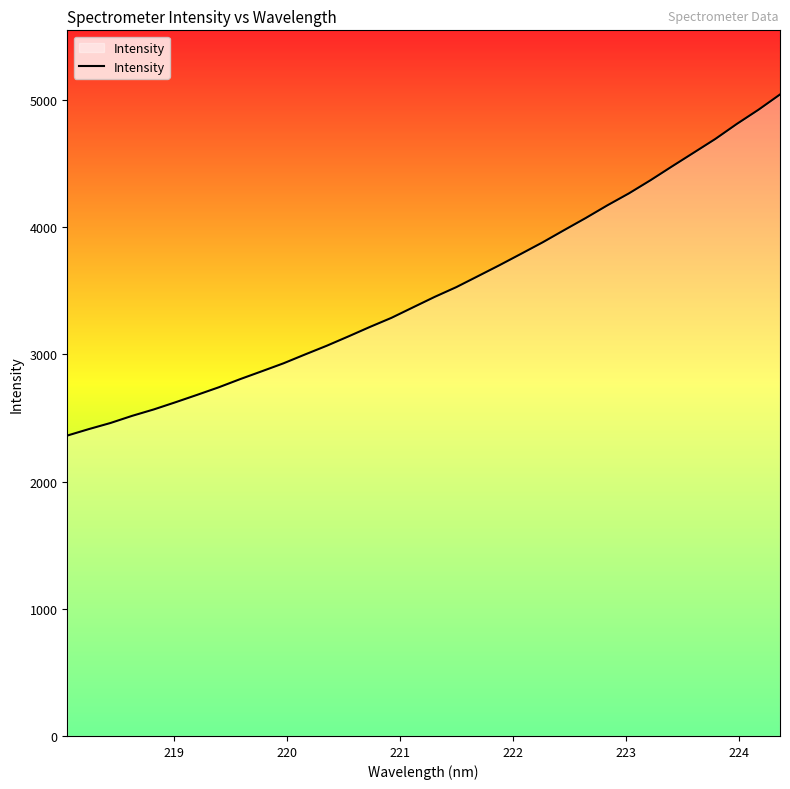

What is the greatest value displayed?

5044.3